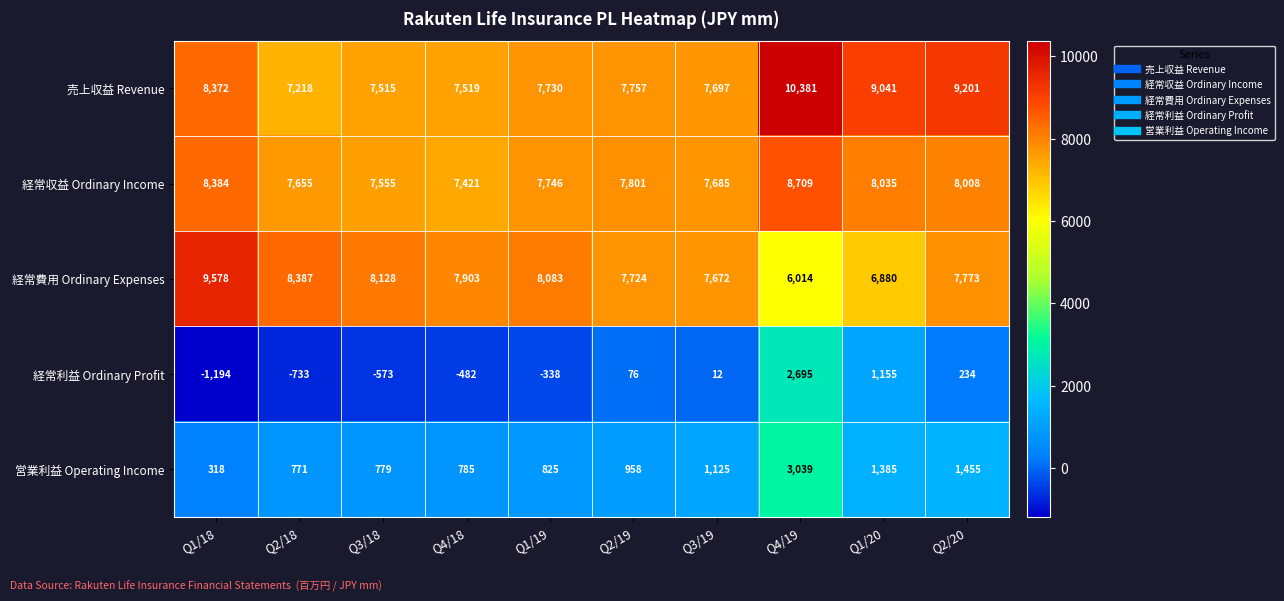

List the series in order of their peak value, lowest first.

経常利益 Ordinary Profit, 営業利益 Operating Income, 経常収益 Ordinary Income, 経常費用 Ordinary Expenses, 売上収益 Revenue